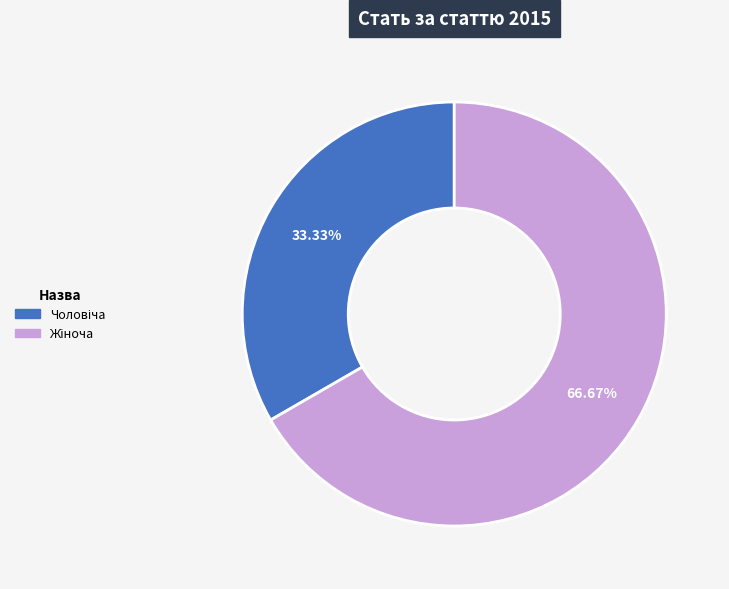

Between Жіноча and Чоловіча, which is larger?

Жіноча